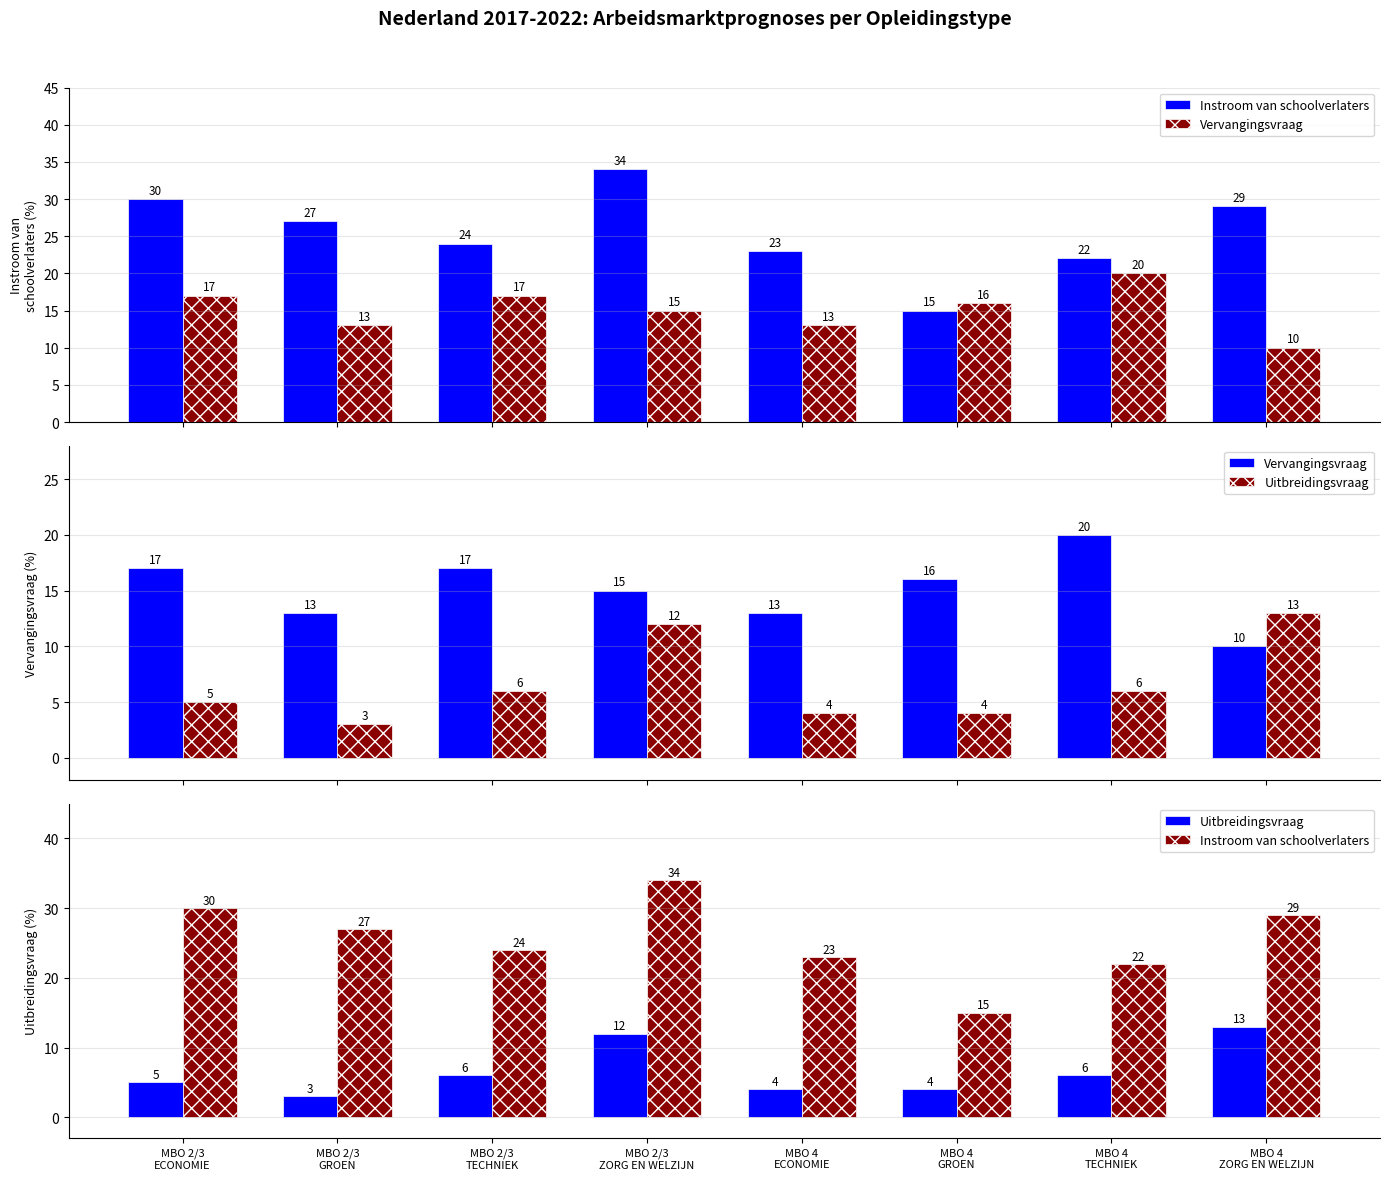

Which has a higher value, MBO 4
TECHNIEK or MBO 4
ZORG EN WELZIJN?

MBO 4
ZORG EN WELZIJN